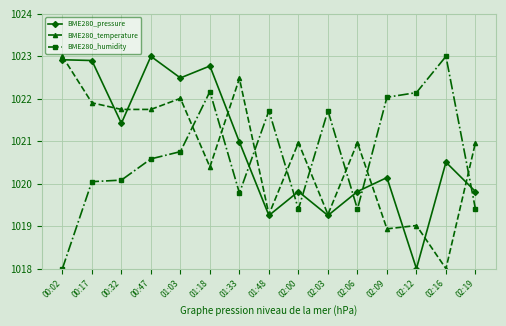

Reading right to left, list all the values displayed in this chart.

BME280_pressure: 1019.8	1020.5	1018.0	1020.1	1019.8	1019.3	1019.8	1019.3	1021.0	1022.8	1022.5	1023.0	1021.4	1022.9	1022.9
BME280_temperature: 1021.0	1018.0	1019.0	1018.9	1021.0	1019.3	1021.0	1019.3	1022.5	1020.4	1022.0	1021.8	1021.8	1021.9	1023.0
BME280_humidity: 1019.4	1023.0	1022.1	1022.0	1019.4	1021.7	1019.4	1021.7	1019.8	1022.2	1020.8	1020.6	1020.1	1020.0	1018.0